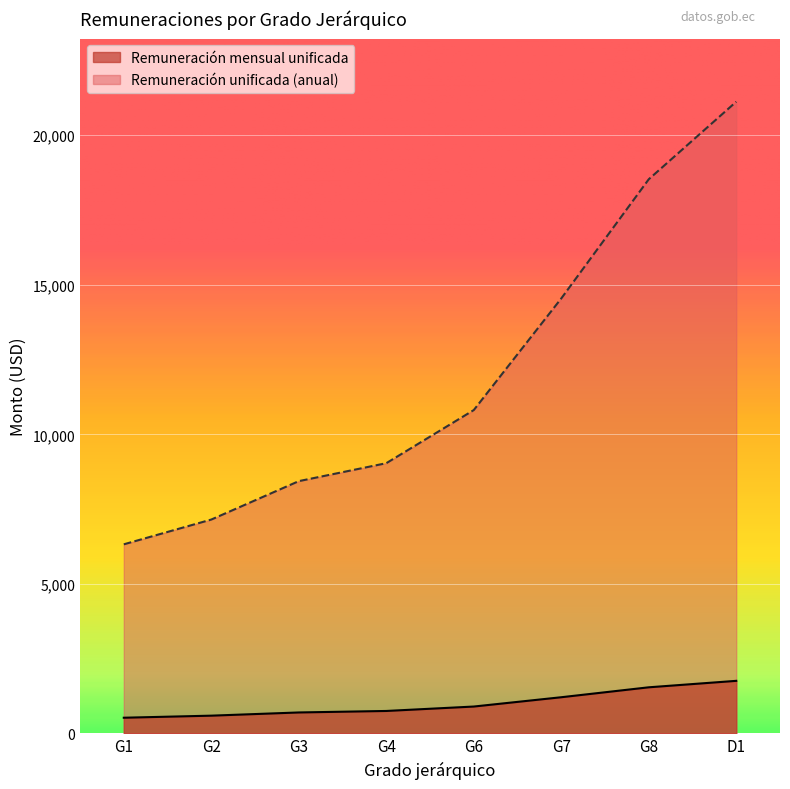

What are all the series names shown in the legend?

Remuneración mensual unificada, Remuneración unificada (anual)